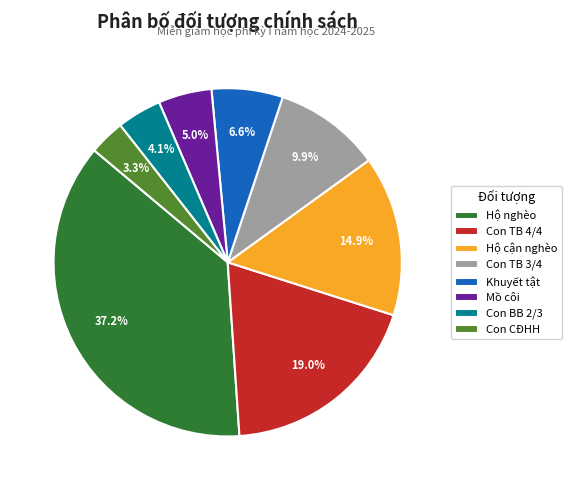

True or false: Con TB 3/4 accounts for 10% of the total.

True